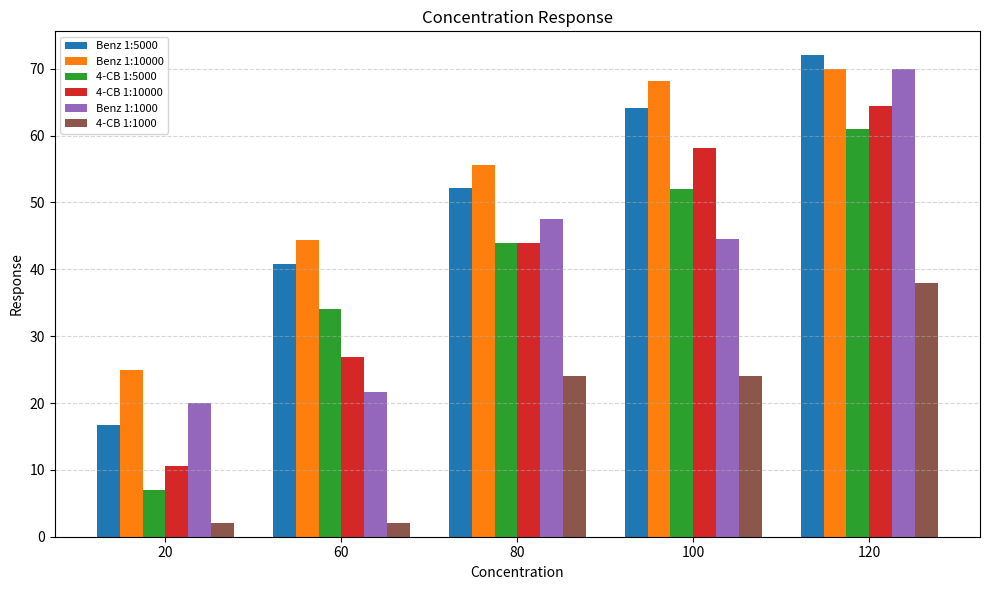

True or false: 4-CB 1:5000 has a value of 52.0 at 100.

True